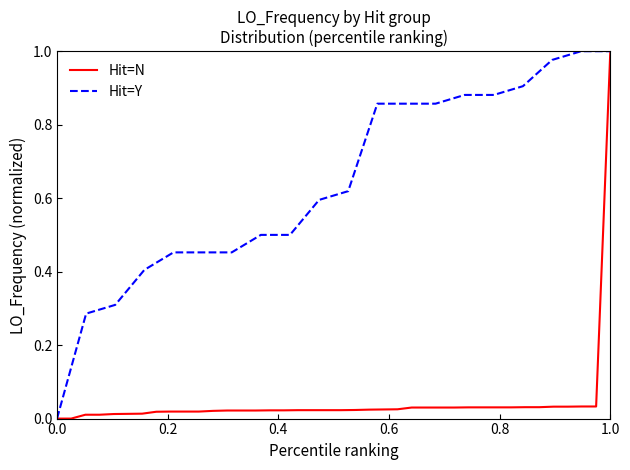

Which category has the highest value in the Hit=N series?

1.0